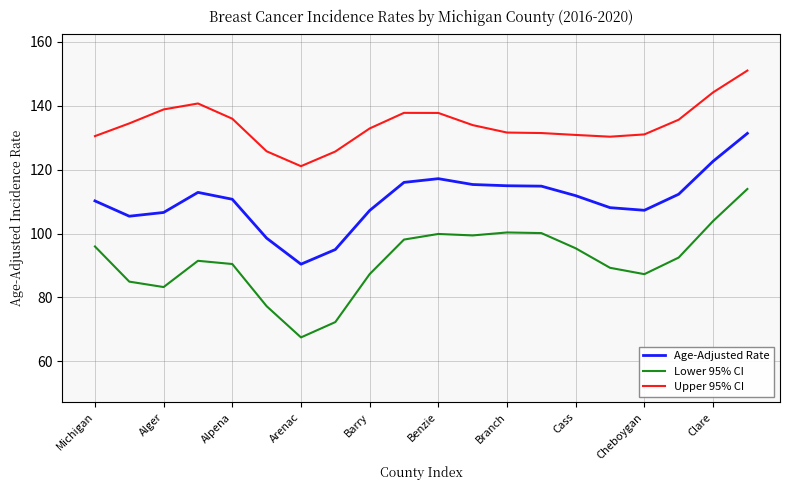

What is the lowest value of the Upper 95% CI series?

121.1